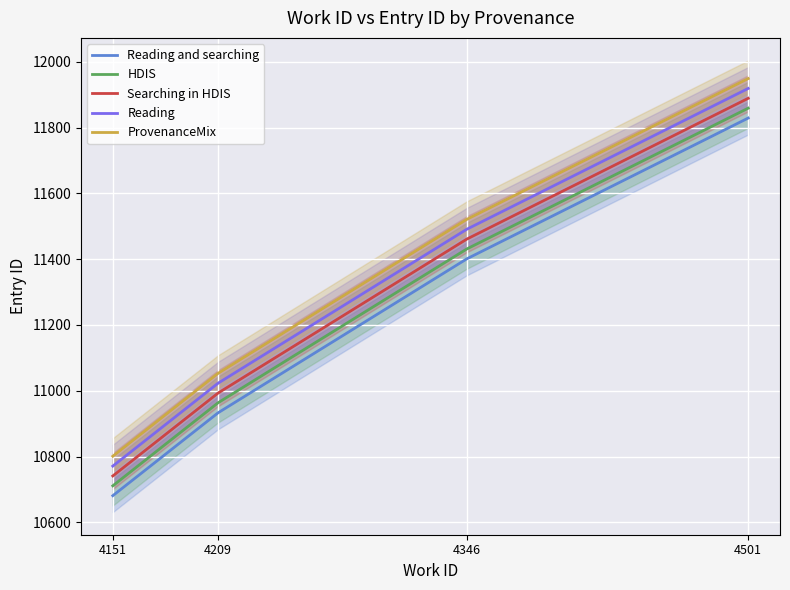

What is the sum of all HDIS values?

44964.5